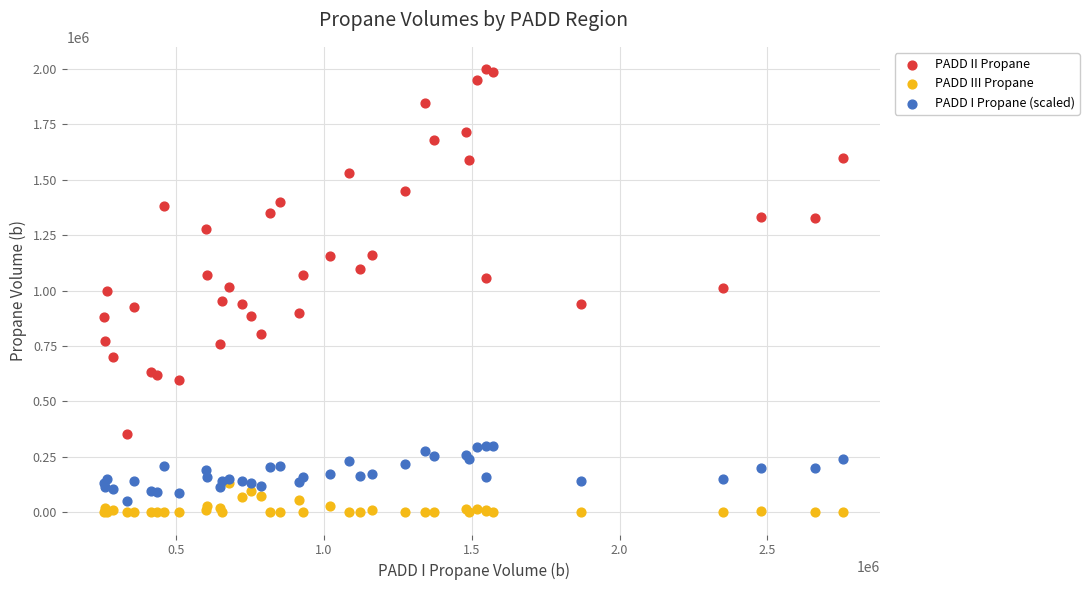

What are all the series names shown in the legend?

PADD II Propane, PADD III Propane, PADD I Propane (scaled)